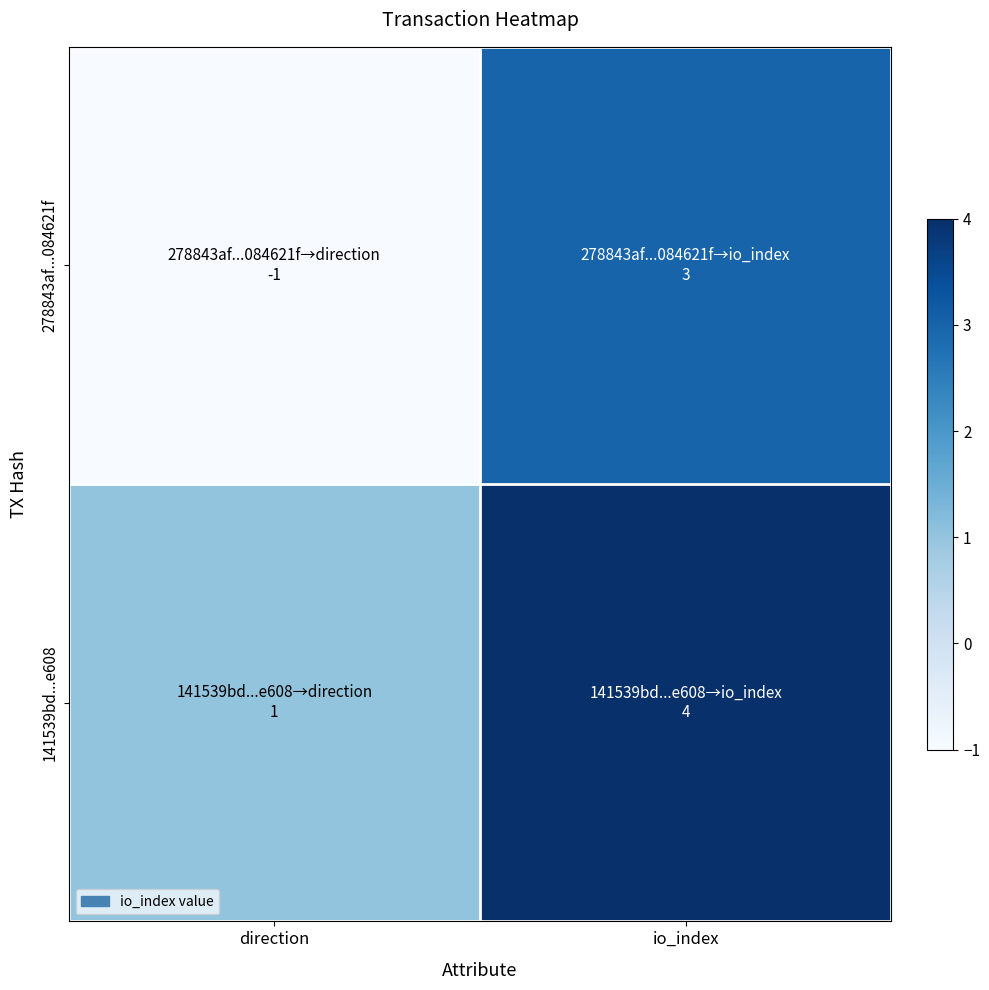

At which category is the sum across all series the highest?

io_index